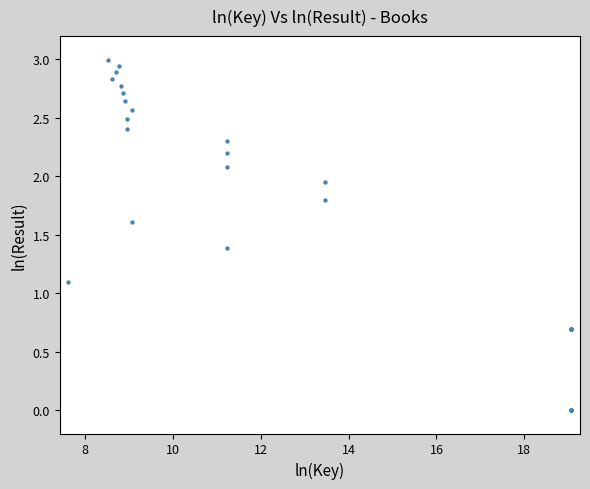

What Y value in the scatter plot is closest to 1?

1.1